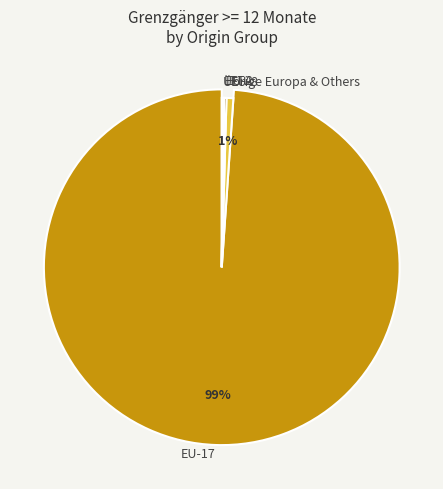

The EU-8 slice represents 11% of the pie. True or false?

False